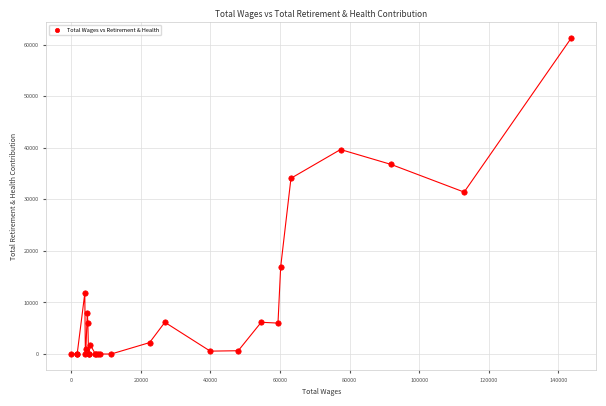

What Y value in the scatter plot is closest to 30621?

31404